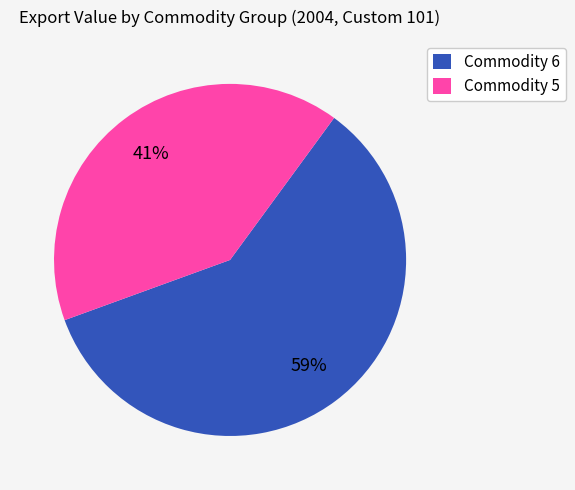

Is Commodity 6 the majority of the pie?

Yes